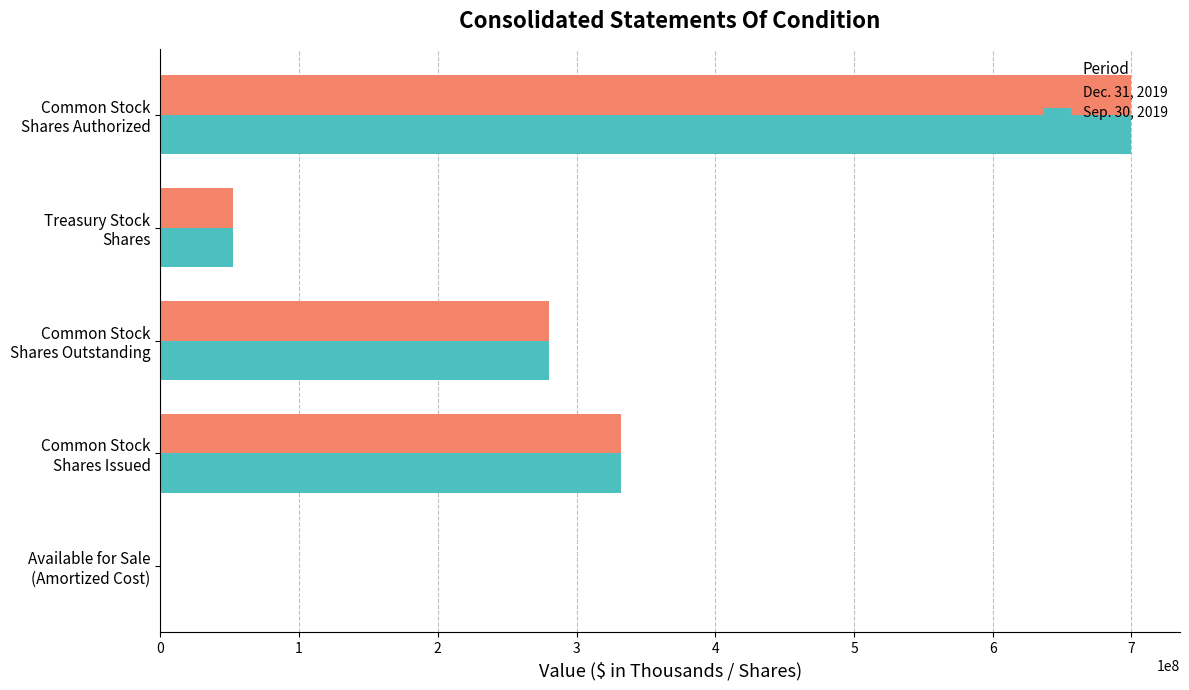

What is the greatest value displayed?

700000000